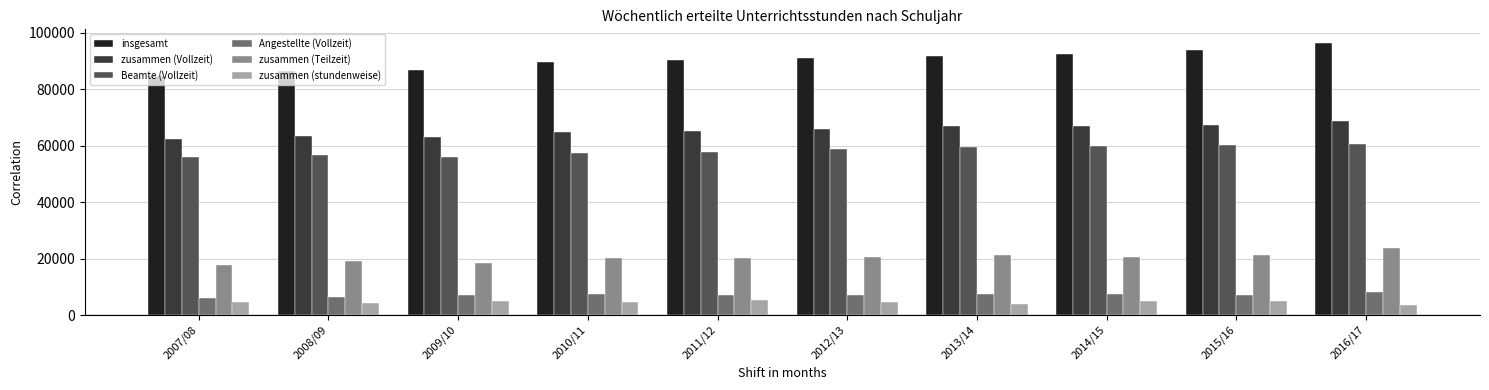

Which label corresponds to the largest value in the chart?

2016/17